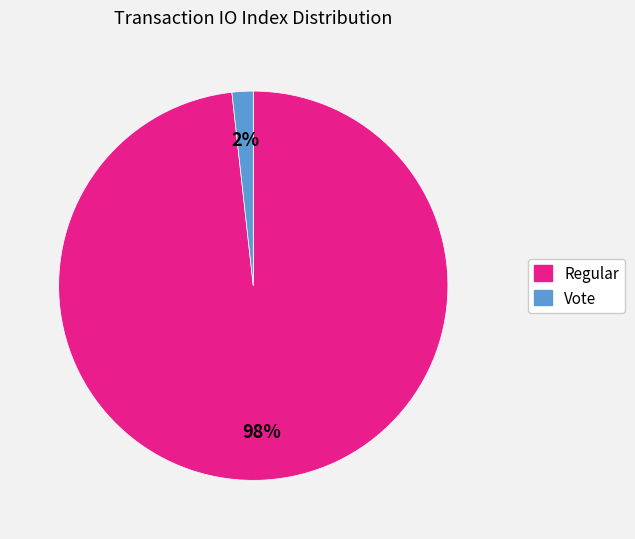

To the nearest percent, what percentage of the pie is Vote?

2%